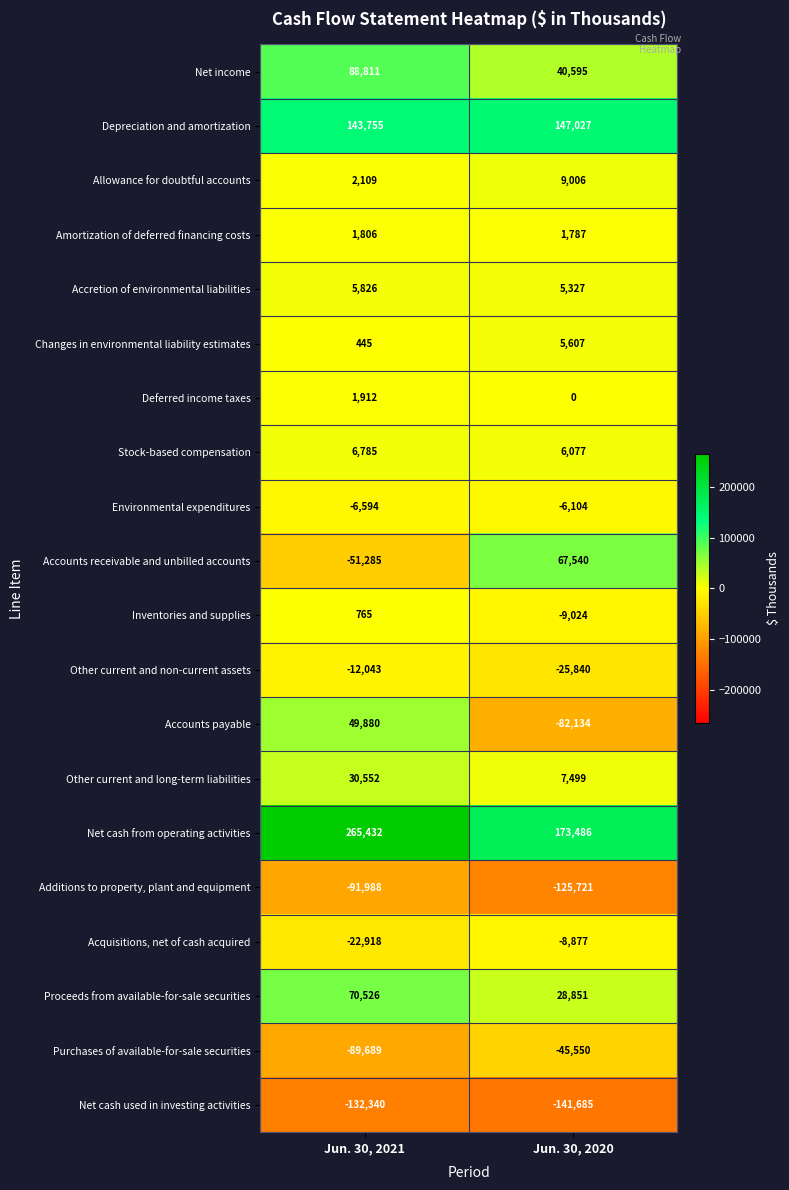

What is the total value across all series at Jun. 30, 2021?

261747